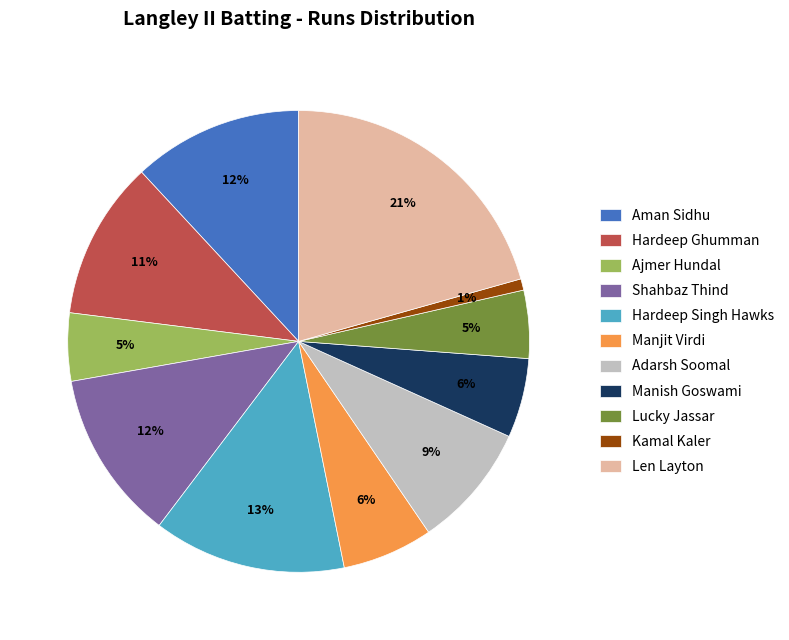

The Kamal Kaler slice represents 1% of the pie. True or false?

True